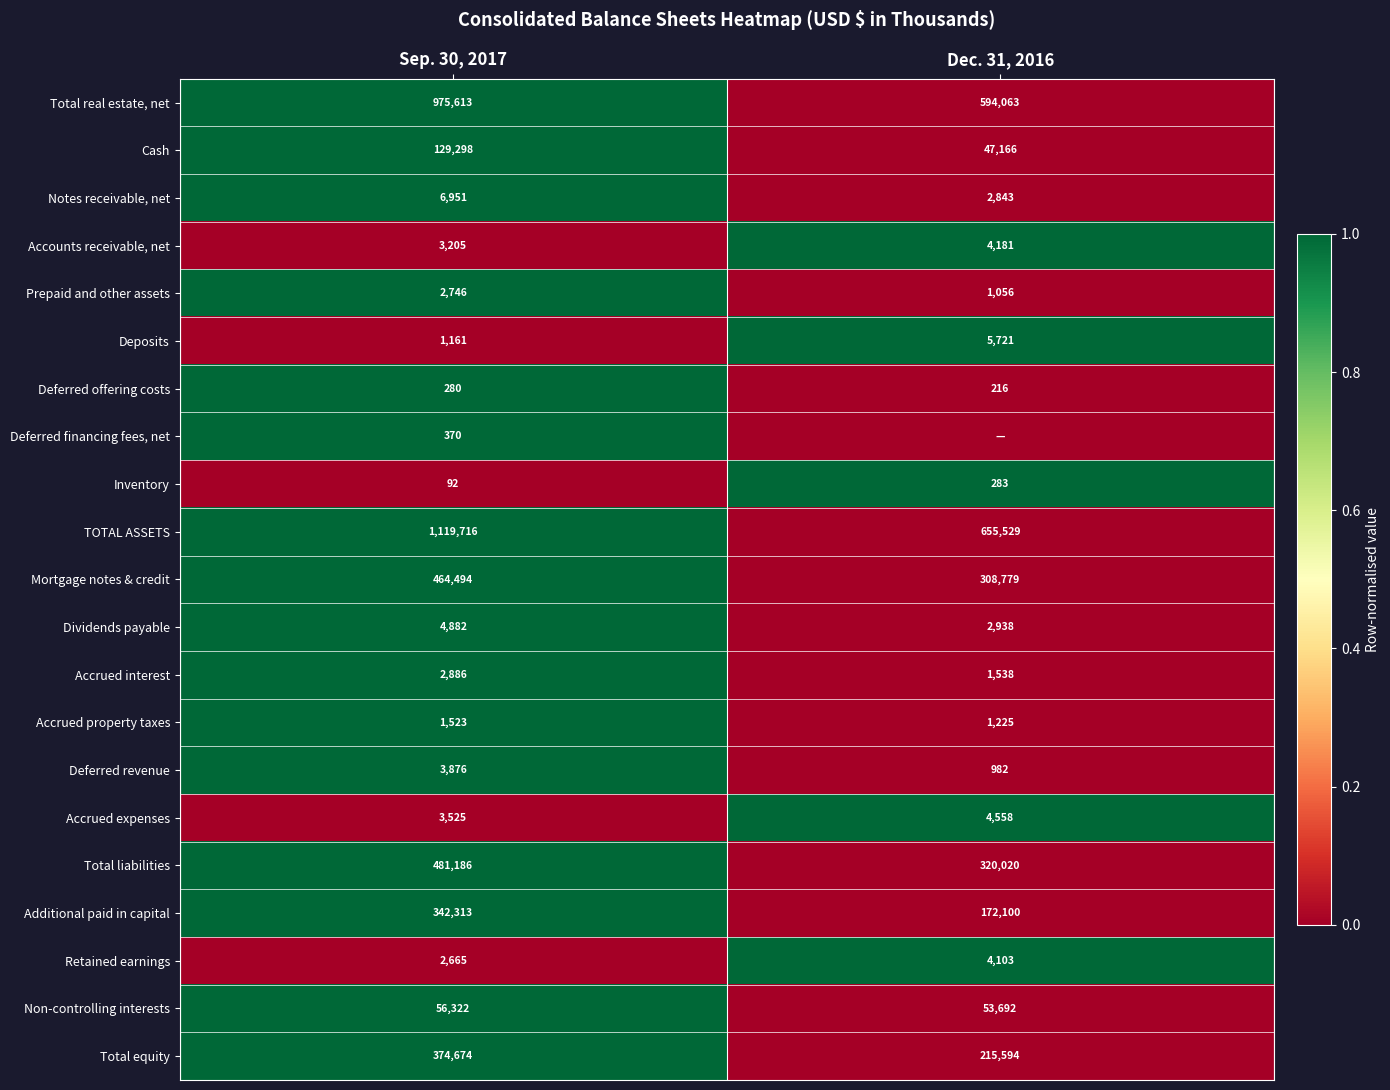

List the labels in order of Accrued interest value, largest first.

Sep. 30, 2017, Dec. 31, 2016